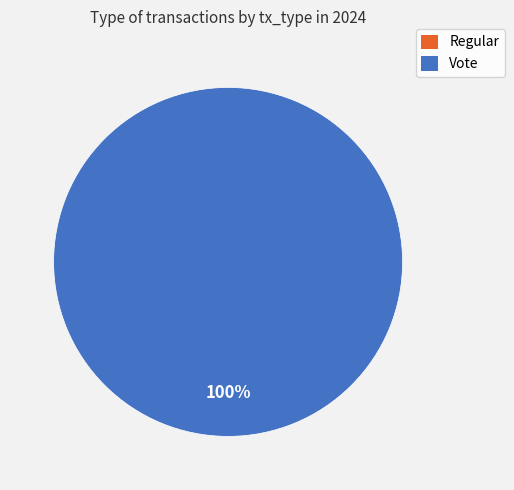

To the nearest percent, what portion does Vote represent?

100%